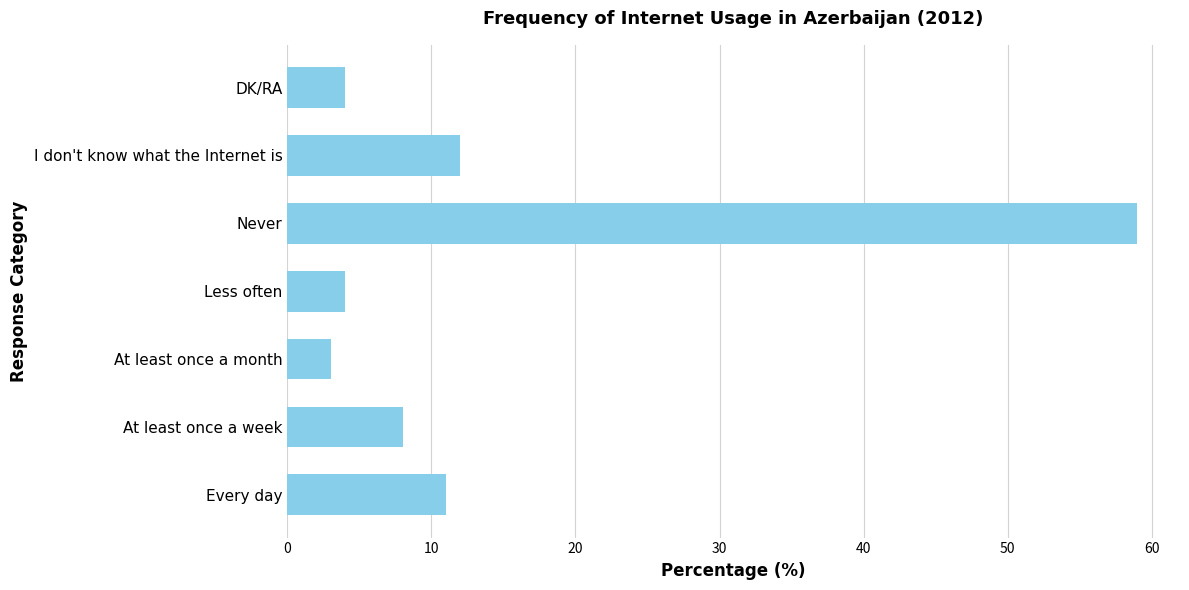

Between Never and I don't know what the Internet is, which is larger?

Never